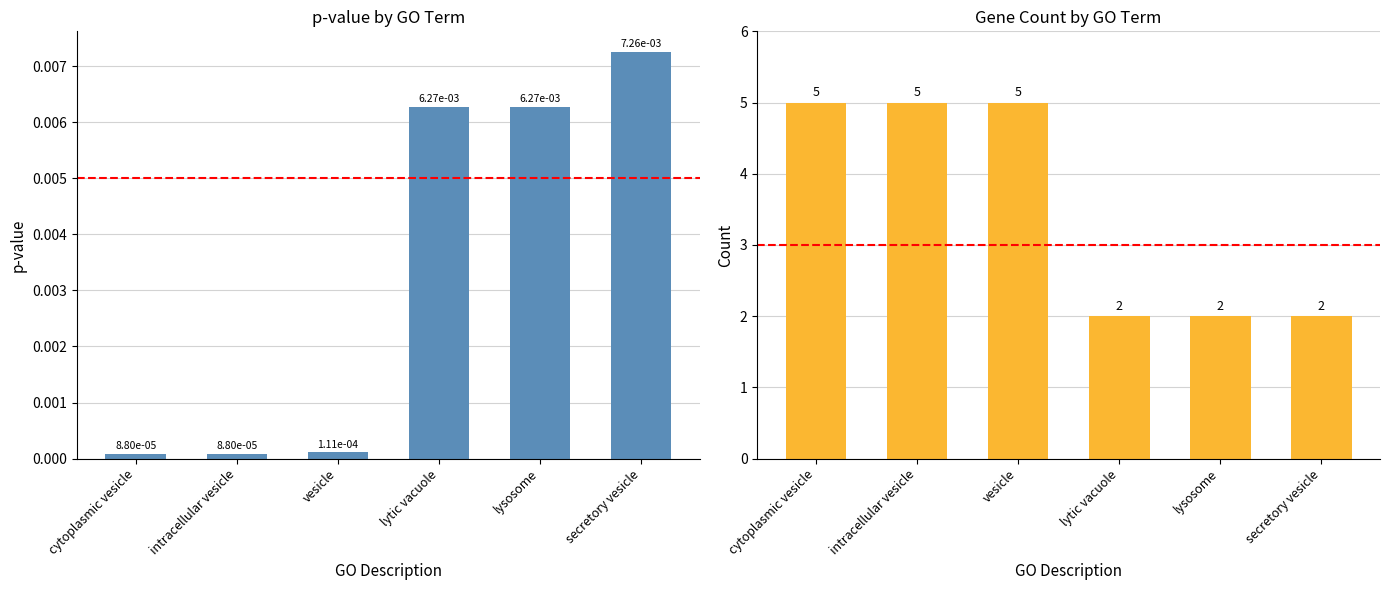

Reading left to right, transcribe all the data shown in this chart.

pvalue: cytoplasmic vesicle=0.0	intracellular vesicle=0.0	vesicle=0.0	lytic vacuole=0.0	lysosome=0.0	secretory vesicle=0.0
Count: cytoplasmic vesicle=5.0	intracellular vesicle=5.0	vesicle=5.0	lytic vacuole=2.0	lysosome=2.0	secretory vesicle=2.0